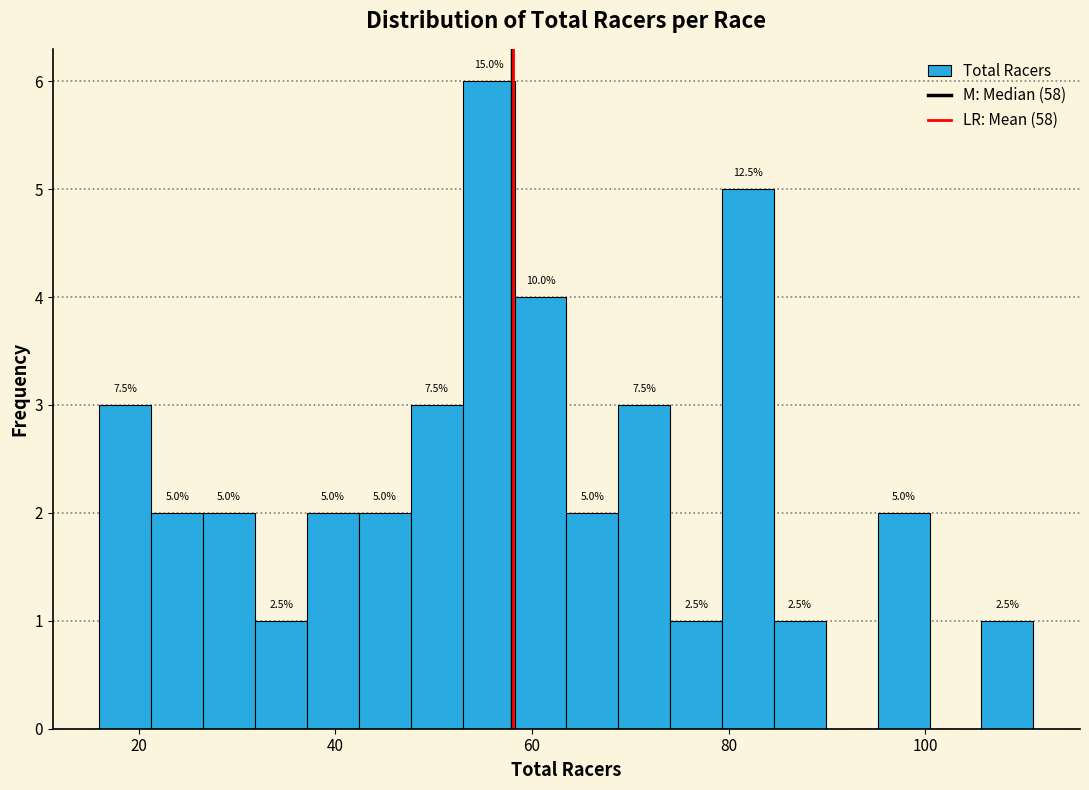

Around what value on the x-axis is the tallest bar? Give the approximate position of its centre, as read against the axis.

56